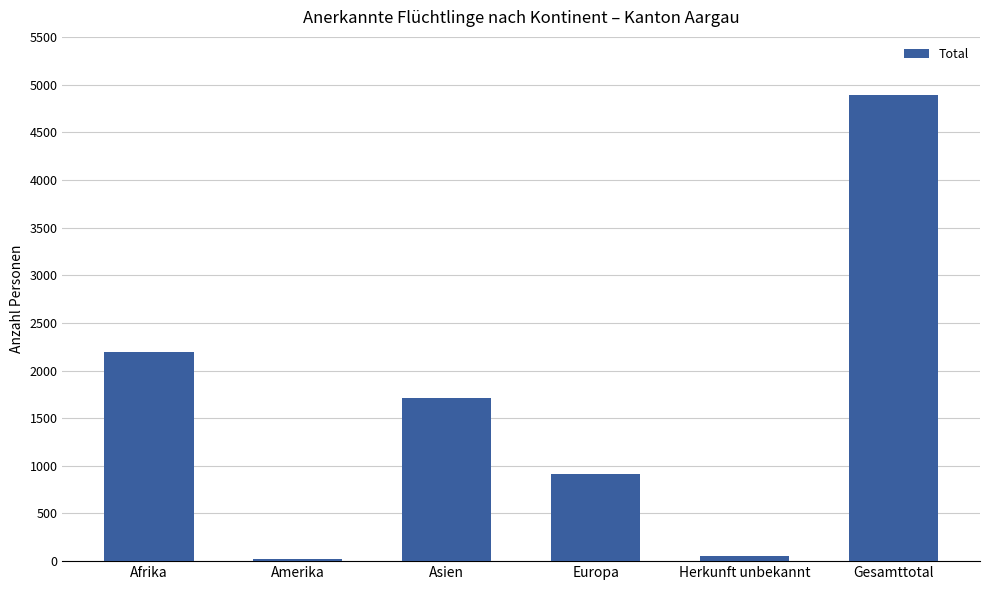

How many data points are less than 1714?

3